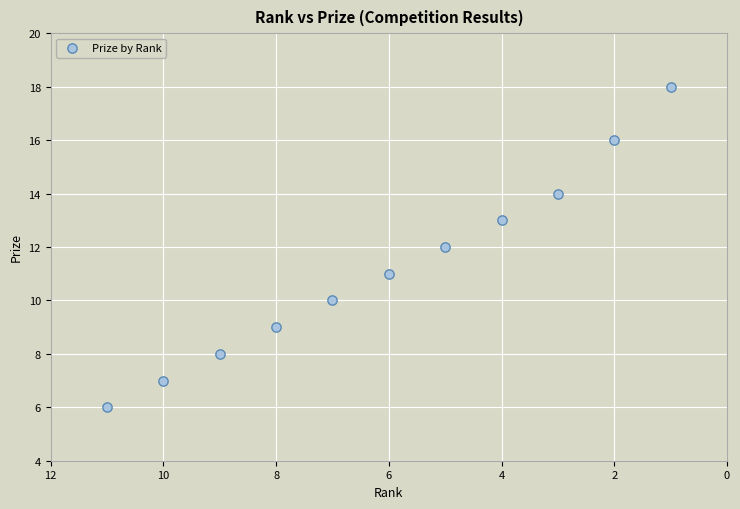

What is the average X value?

6